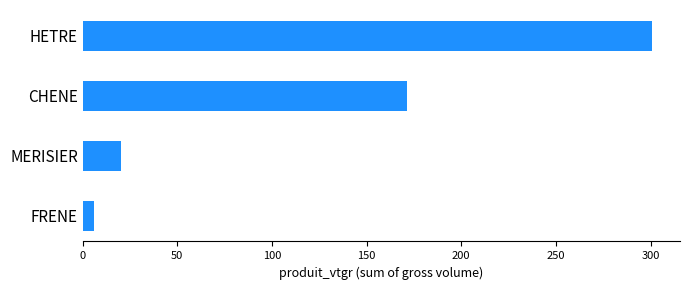

Reading top to bottom, list all the values displayed in this chart.

300.5	171.2	20.1	6.2